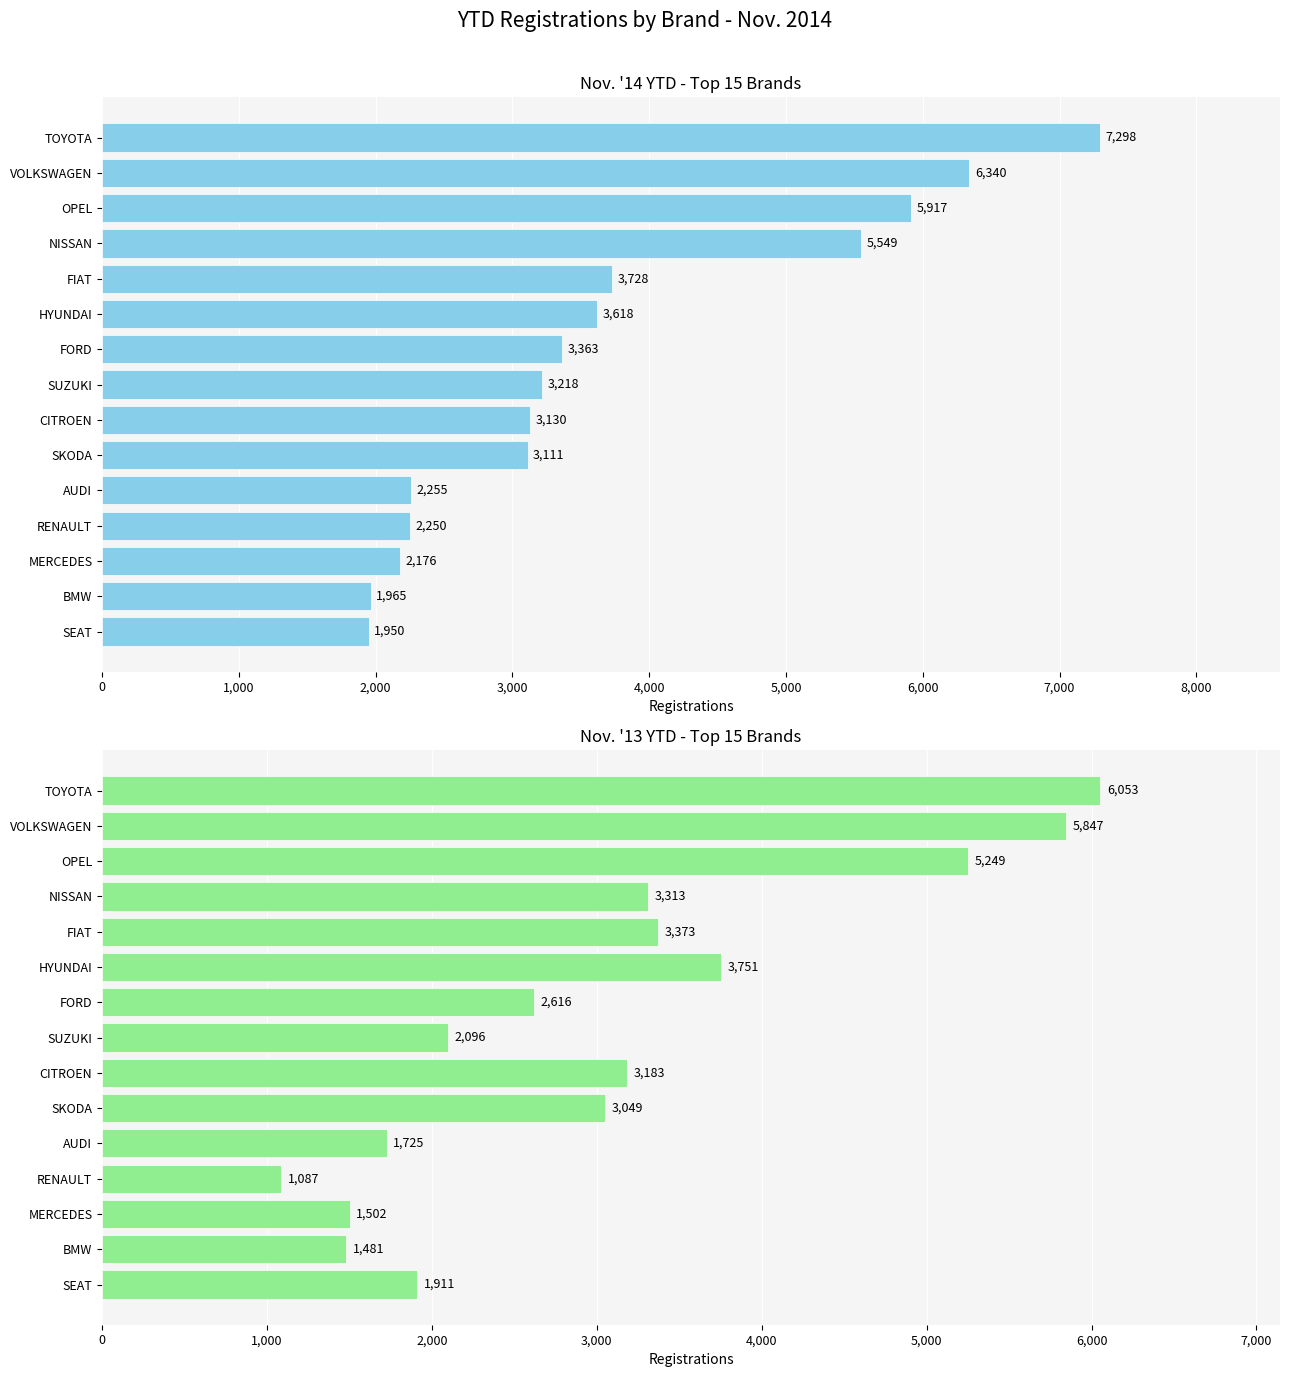

What is the sum of all Nov. '13 YTD values?

46236